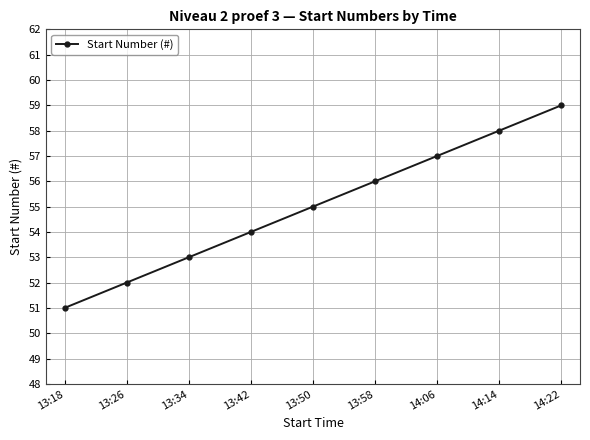

Reading left to right, what are all the values shown in this chart?

51	52	53	54	55	56	57	58	59